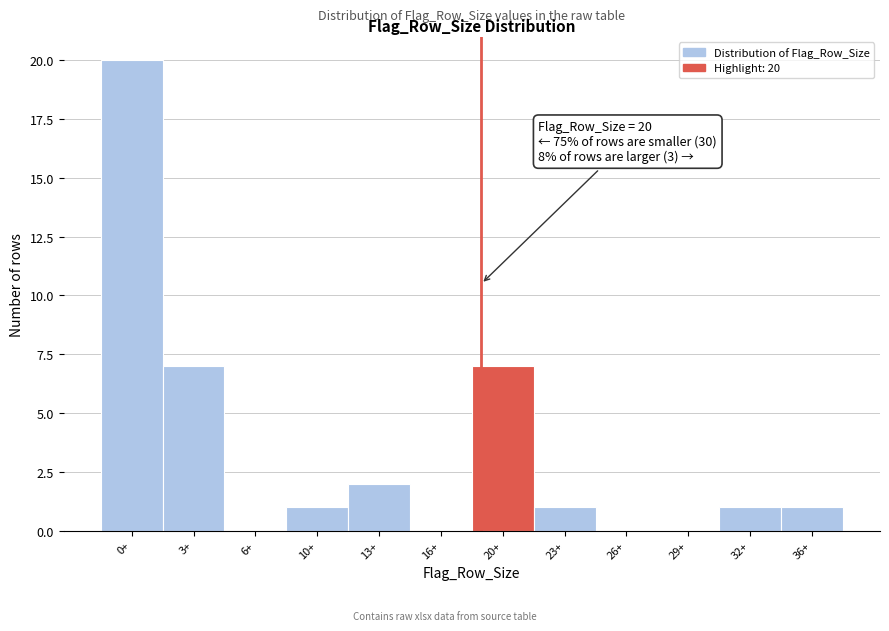

Reading left to right, transcribe all the data shown in this chart.

0+=20	3+=7	6+=0	10+=1	13+=2	16+=0	20+=7	23+=1	26+=0	29+=0	32+=1	36+=1